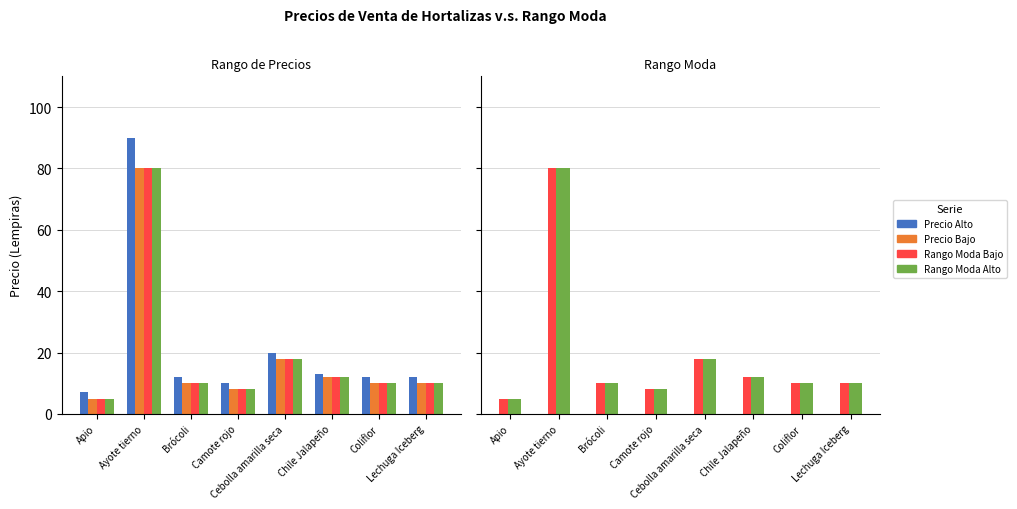

What is the value of the Rango Moda Alto bar at the 7th from the left?

10